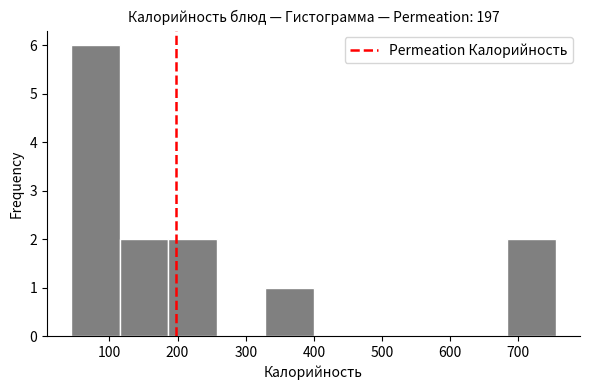

Reading left to right, list every bar in this chart as the range it spans on the x-axis followed by its height. Neither the bar edges nor the heights are printed on the chart, so give them approximately, as read against the axes.

40 to 120: 6
120 to 190: 2
190 to 260: 2
260 to 330: 0
330 to 400: 1
400 to 470: 0
470 to 540: 0
540 to 610: 0
610 to 680: 0
680 to 760: 2